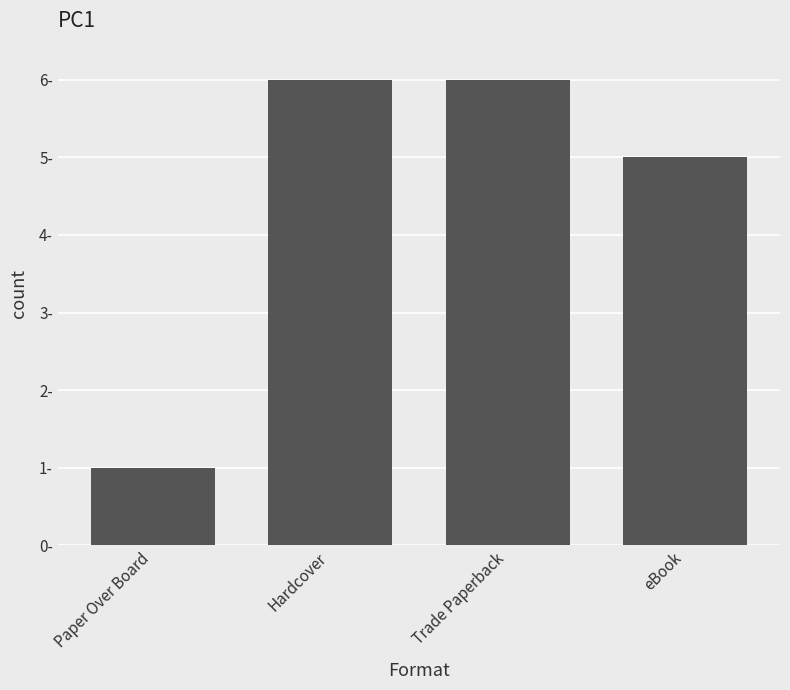

What is the value of the 2nd bar from the left?

6